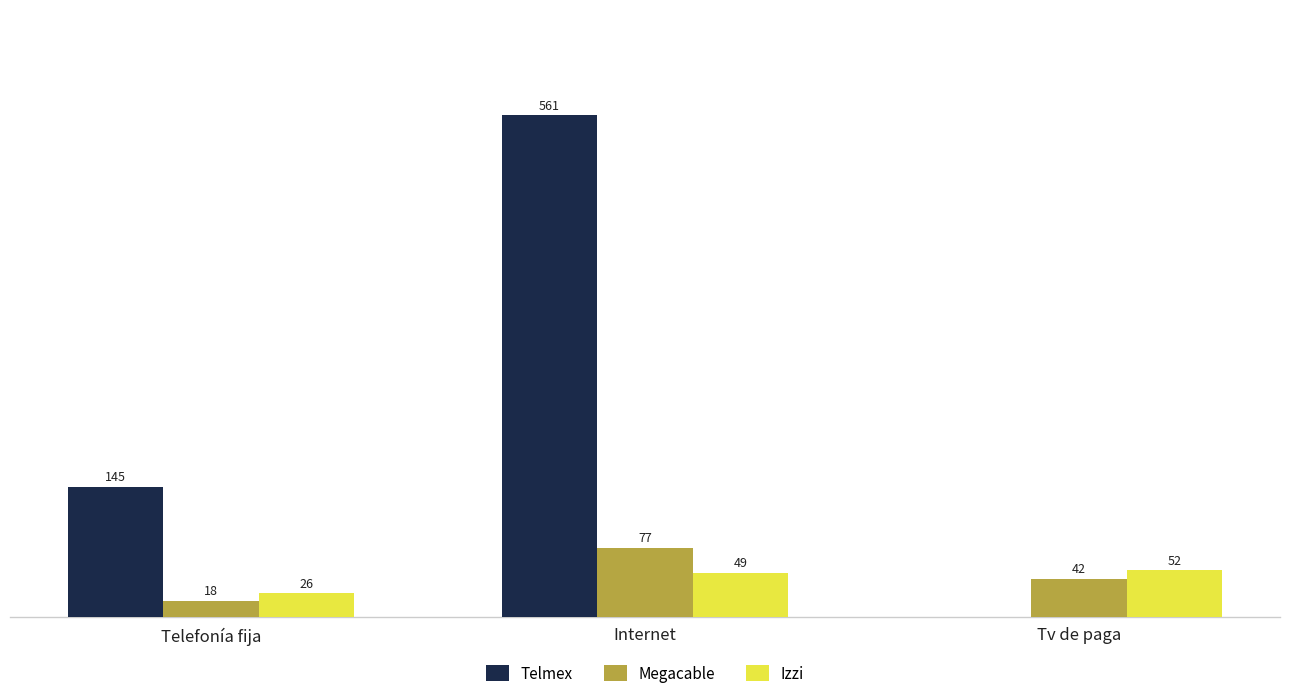

Which series has the largest total across all categories?

Telmex